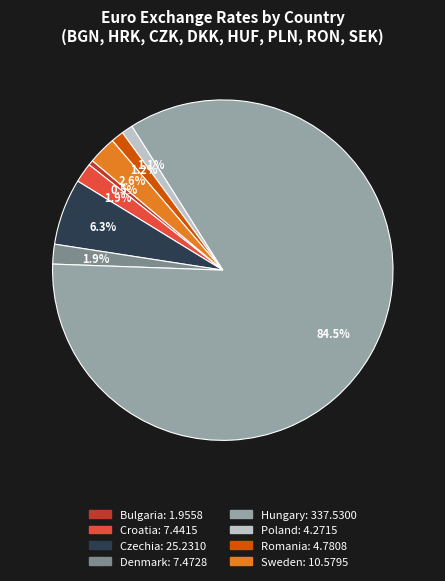

To the nearest percent, what portion does Sweden represent?

3%